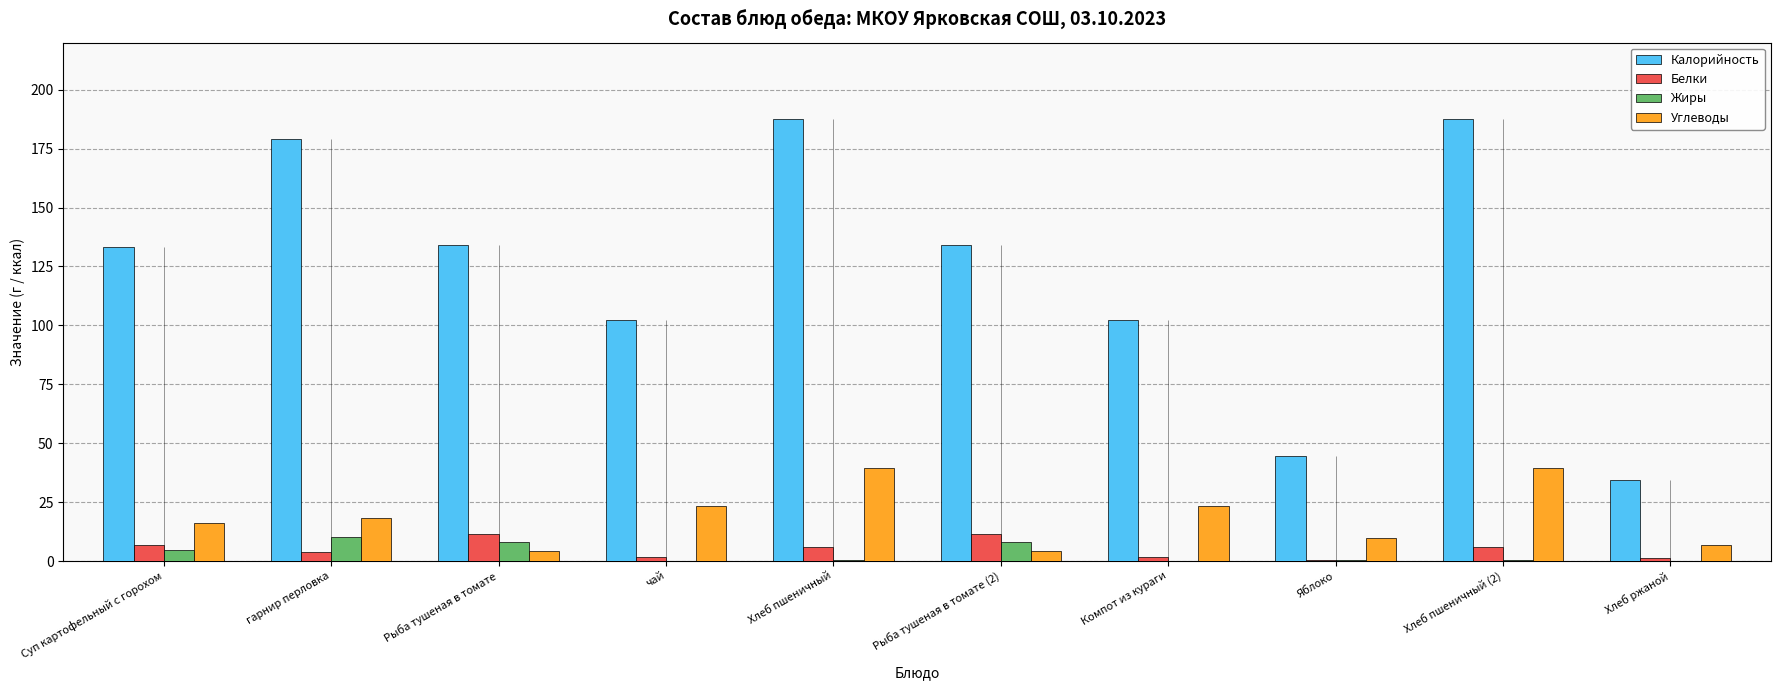

What are all the series names shown in the legend?

Калорийность, Белки, Жиры, Углеводы